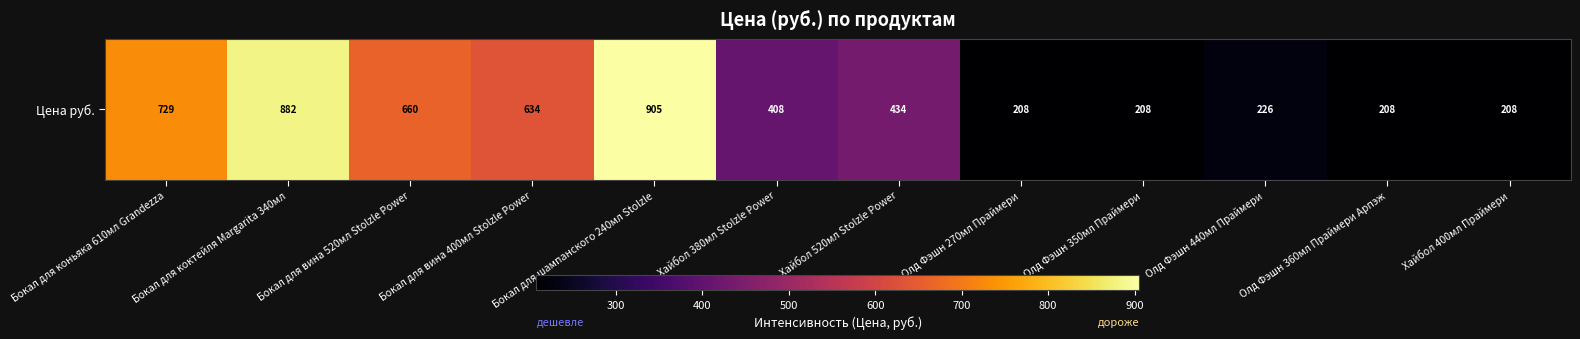

Rank the categories by value from highest to lowest.

Бокал для шампанского 240мл Stolzle, Бокал для коктейля Margarita 340мл, Бокал для коньяка 610мл Grandezza, Бокал для вина 520мл Stolzle Power, Бокал для вина 400мл Stolzle Power, Хайбол 520мл Stolzle Power, Хайбол 380мл Stolzle Power, Олд Фэшн 440мл Праймери, Олд Фэшн 270мл Праймери, Олд Фэшн 350мл Праймери, Олд Фэшн 360мл Праймери Арпэж, Хайбол 400мл Праймери